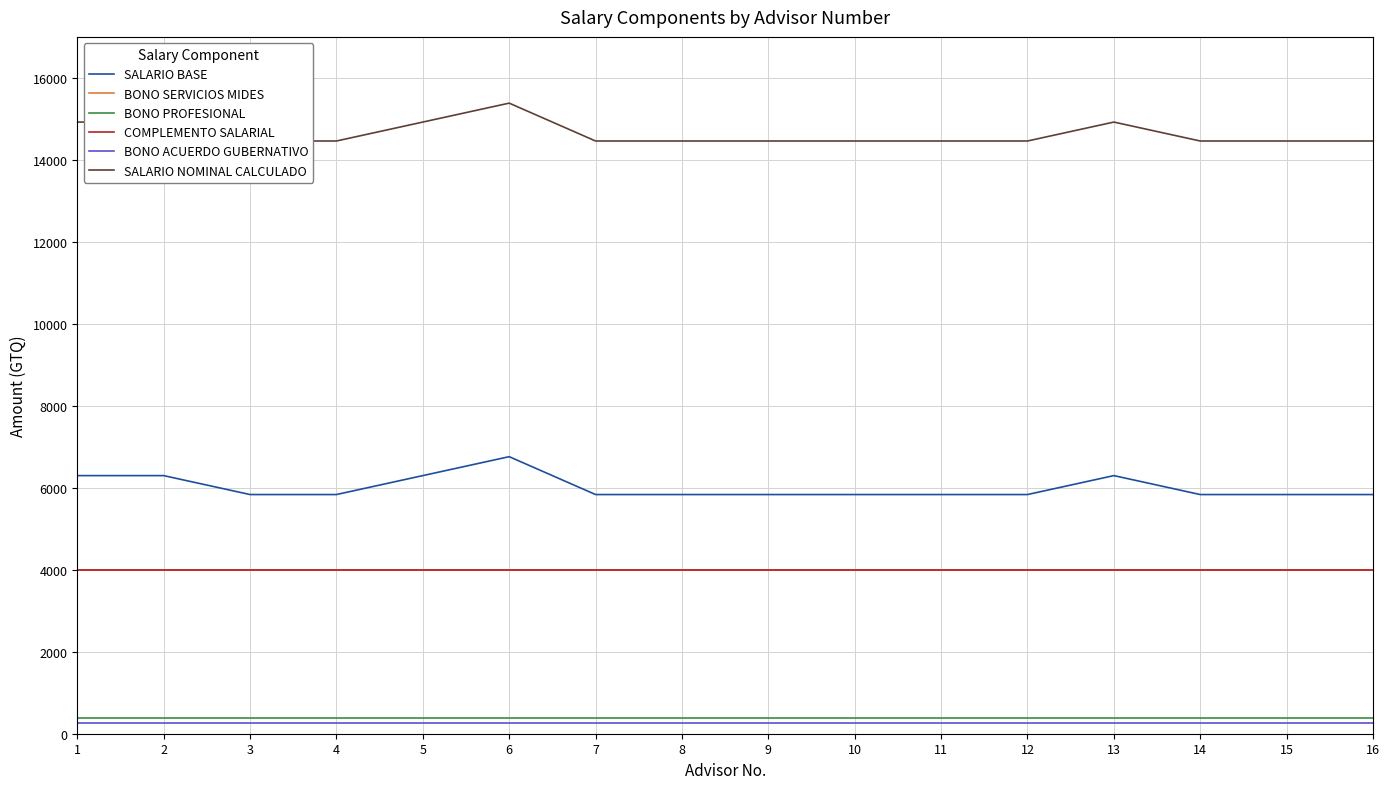

Rank the categories by BONO PROFESIONAL value from lowest to highest.

1, 2, 3, 4, 5, 6, 7, 8, 9, 10, 11, 12, 13, 14, 15, 16